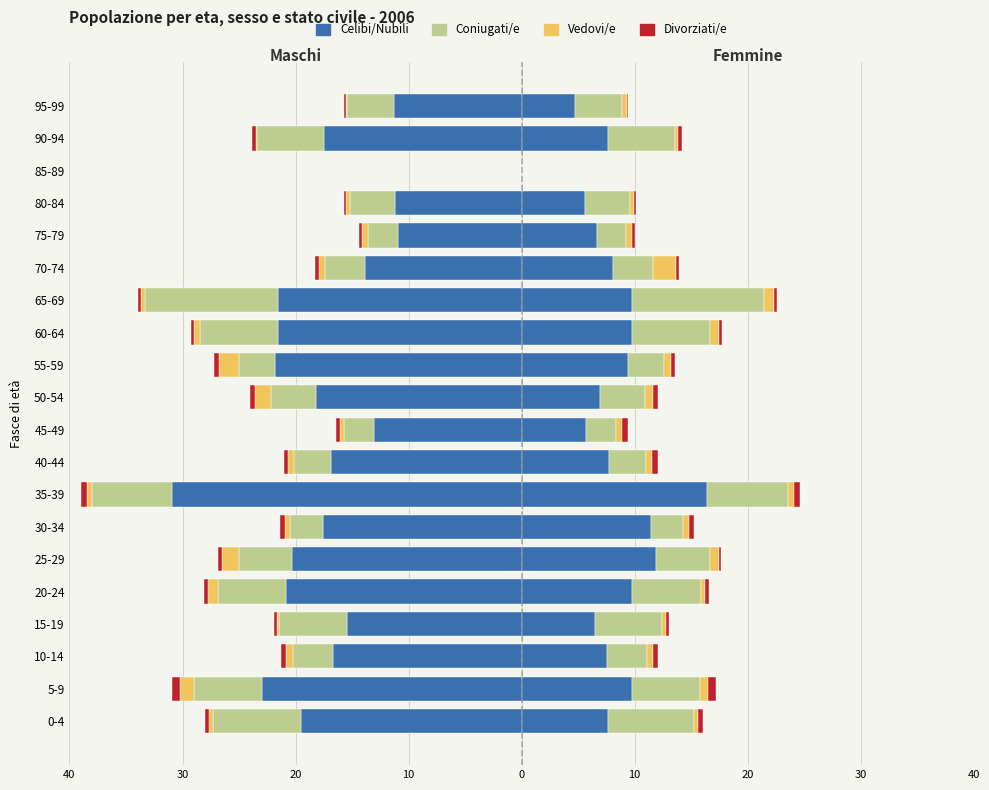

What is the difference between the maximum and minimum values in the Vedovi/e series?

1.8